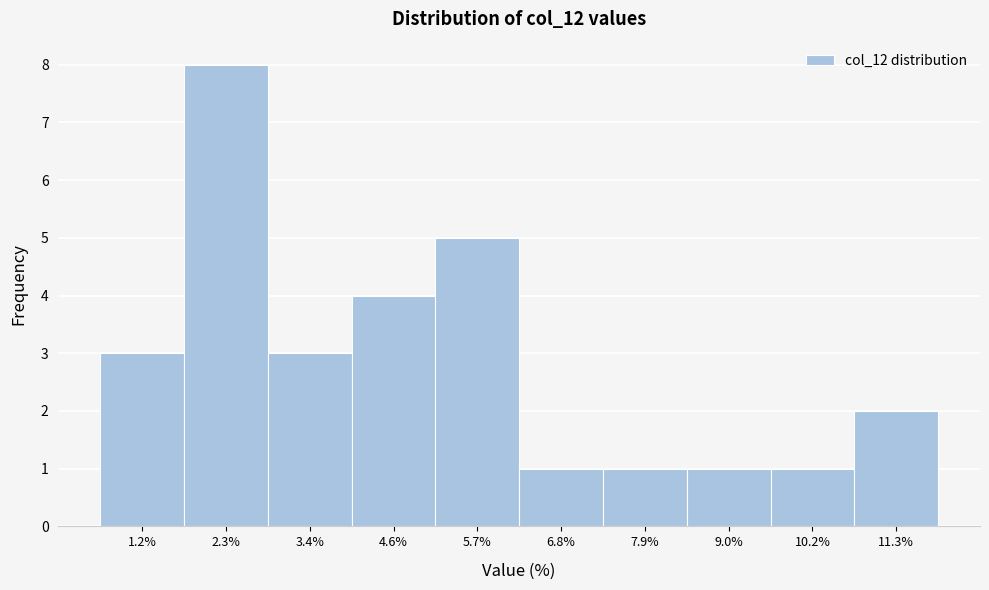

Reading right to left, list all the values displayed in this chart.

11.3%=2	10.2%=1	9.0%=1	7.9%=1	6.8%=1	5.7%=5	4.6%=4	3.4%=3	2.3%=8	1.2%=3